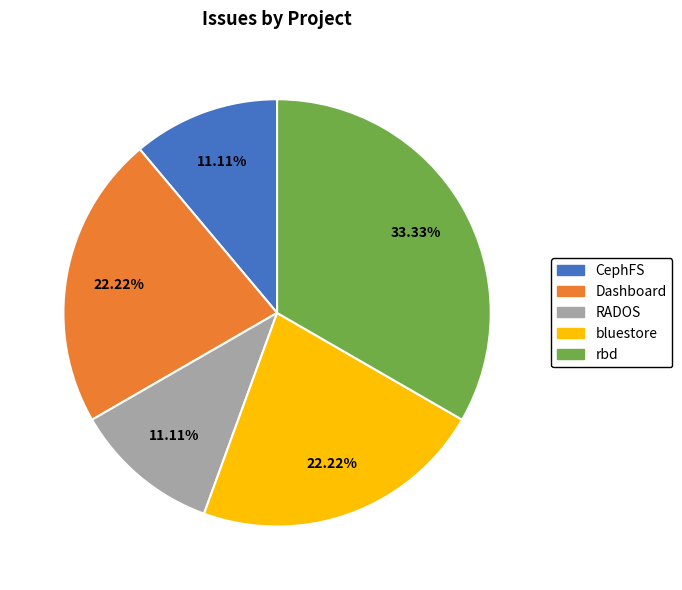

Is there a majority slice in this chart?

No